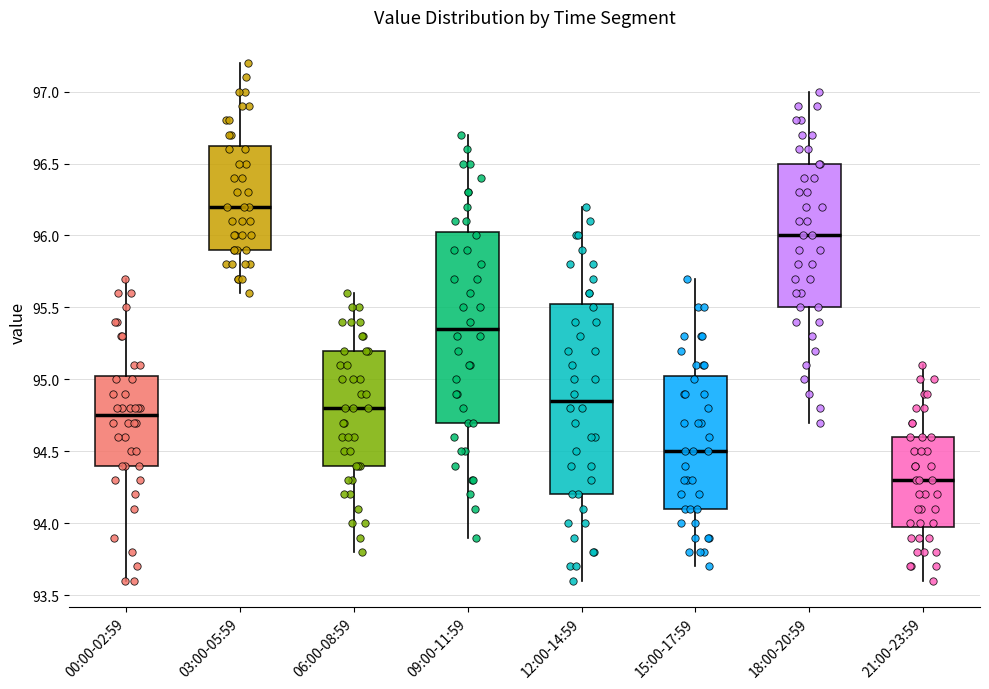

Reading left to right, read every box against the y-axis: the position of its median line, the range the box covers, and the ends of its whiskers. The values are not printed on the chart, so give them approximately, as read against the axis.

00:00-02:59: median 94.75, box 94.40 to 95.05, whiskers 93.60 to 95.70
03:00-05:59: median 96.20, box 95.90 to 96.65, whiskers 95.60 to 97.20
06:00-08:59: median 94.80, box 94.40 to 95.20, whiskers 93.80 to 95.60
09:00-11:59: median 95.35, box 94.70 to 96.05, whiskers 93.90 to 96.70
12:00-14:59: median 94.85, box 94.20 to 95.55, whiskers 93.60 to 96.20
15:00-17:59: median 94.50, box 94.10 to 95.05, whiskers 93.70 to 95.70
18:00-20:59: median 96.00, box 95.50 to 96.50, whiskers 94.70 to 97.00
21:00-23:59: median 94.30, box 94.00 to 94.60, whiskers 93.60 to 95.10